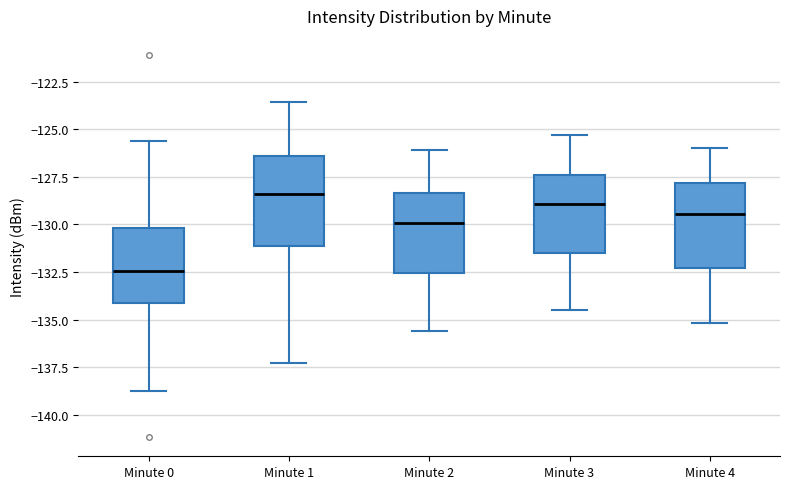

Reading left to right, read every box against the y-axis: the position of its median line, the range the box covers, and the ends of its whiskers. The values are not printed on the chart, so give them approximately, as read against the axis.

Minute 0: median -132.5, box -134.0 to -130.0, whiskers -139.0 to -125.5
Minute 1: median -128.5, box -131.0 to -126.5, whiskers -137.5 to -123.5
Minute 2: median -130.0, box -132.5 to -128.5, whiskers -135.5 to -126.0
Minute 3: median -129.0, box -131.5 to -127.5, whiskers -134.5 to -125.5
Minute 4: median -129.5, box -132.5 to -128.0, whiskers -135.0 to -126.0